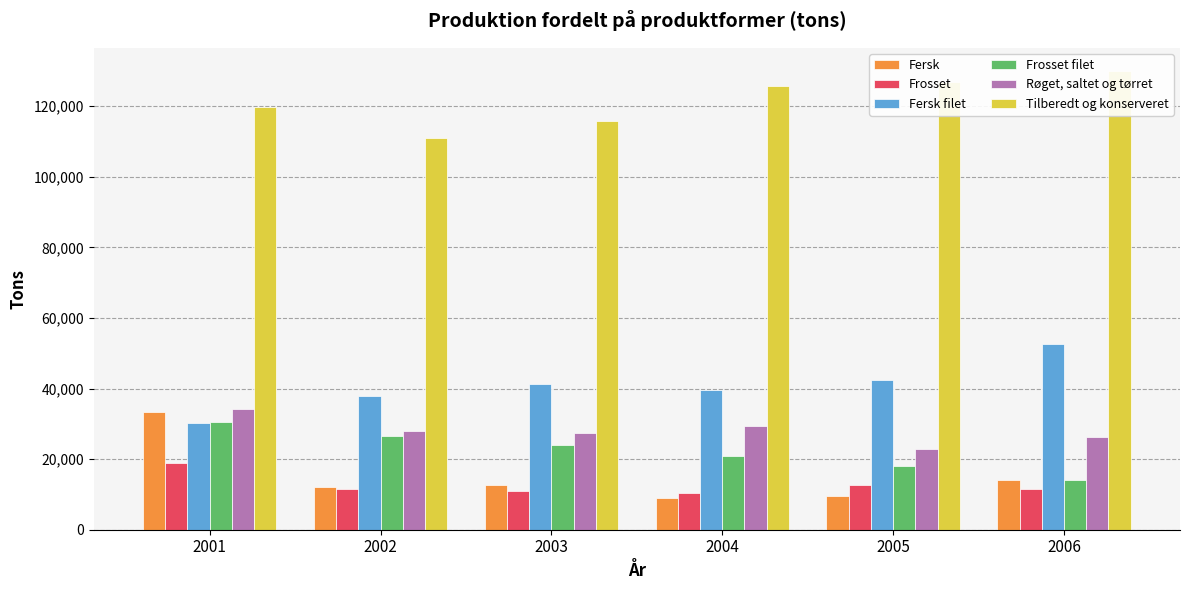

Between 2001 and 2004, which series saw the biggest shift?

Fersk